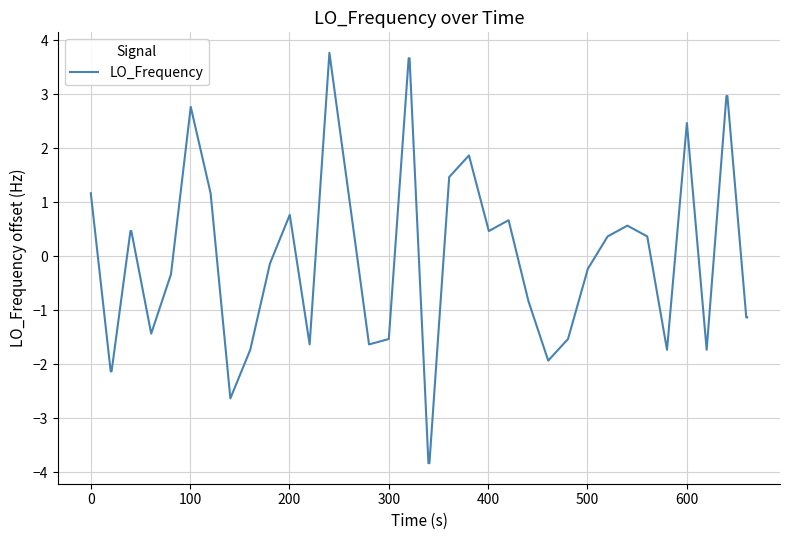

What is the smallest value displayed?

-3.8